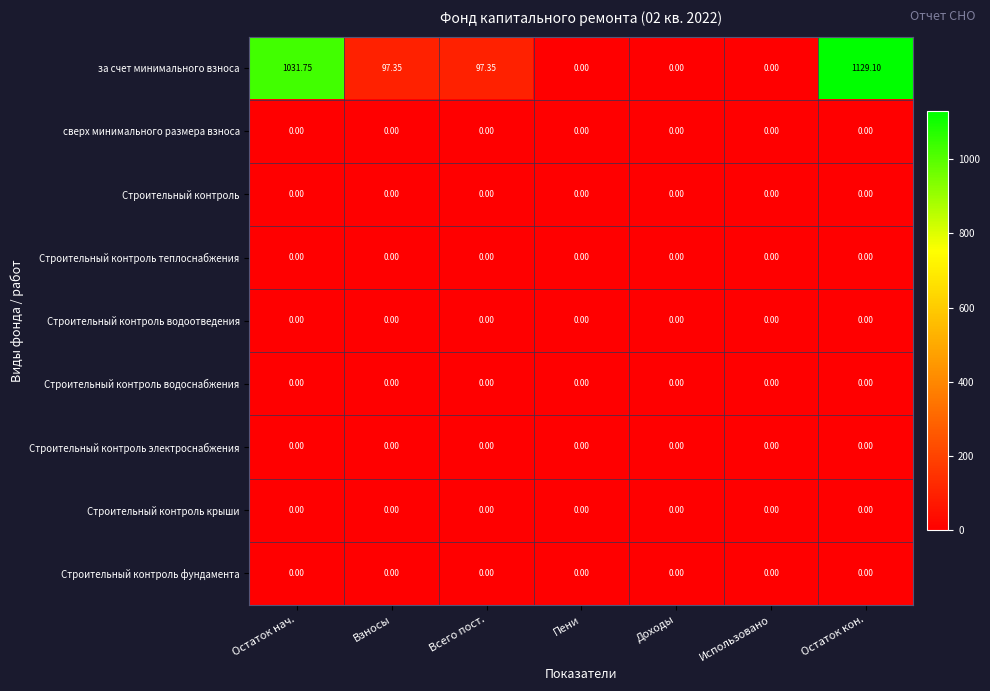

At which category is the sum across all series the highest?

Остаток кон.